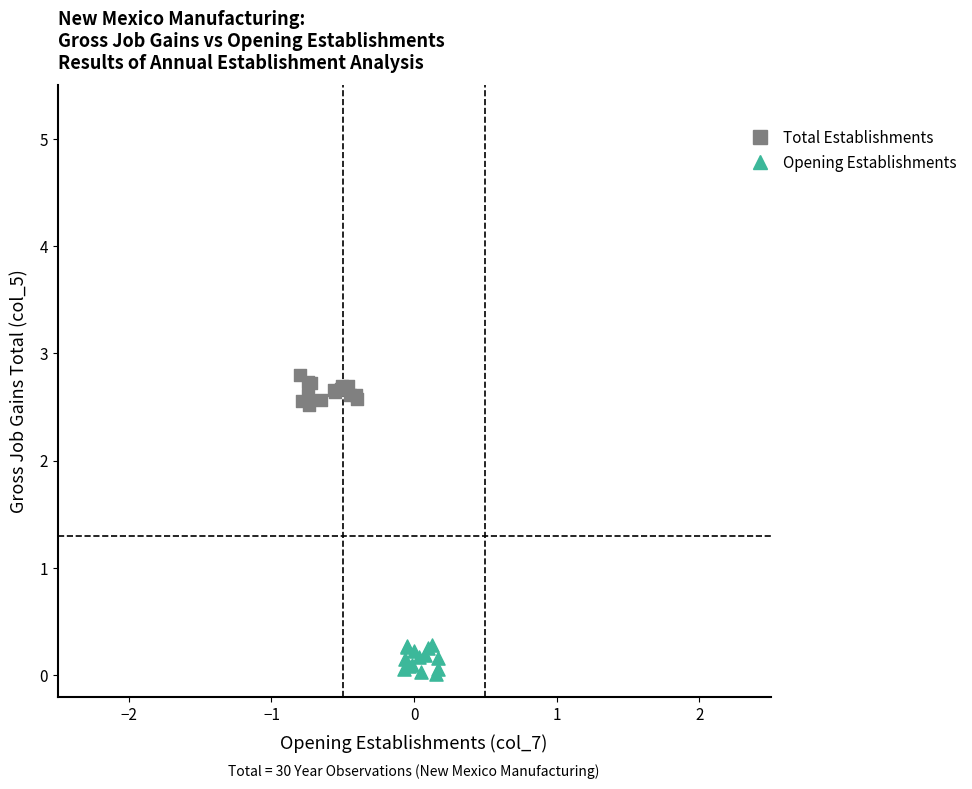

Which series reaches the minimum Y coordinate?

Opening Establishments